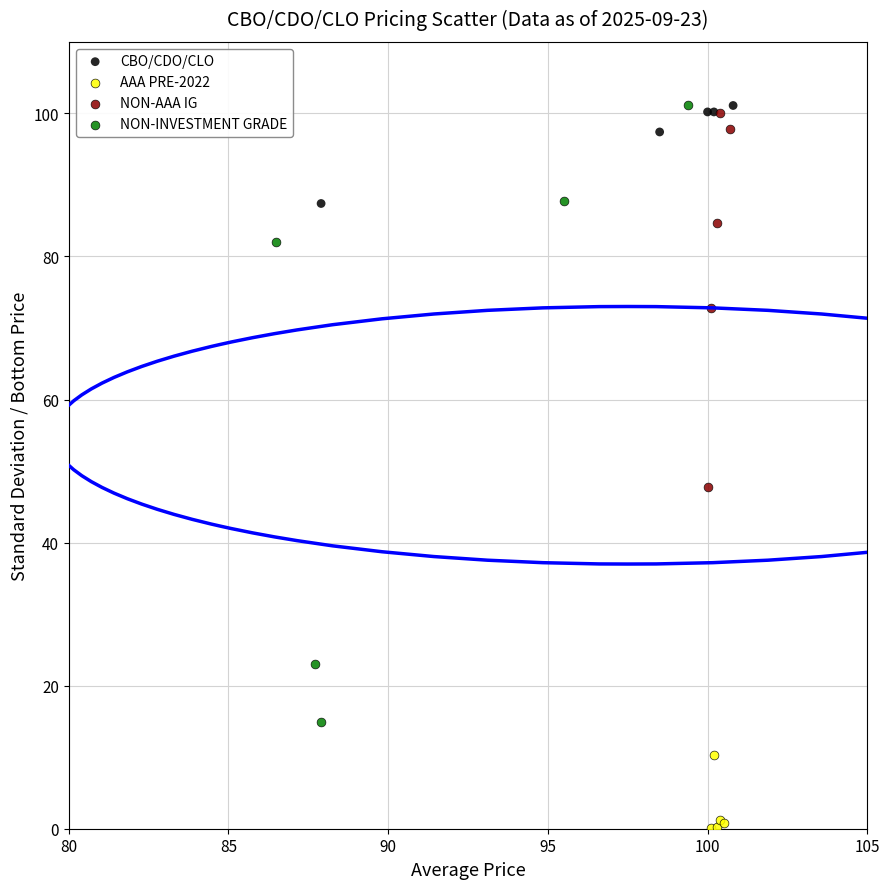

What are all the series names shown in the legend?

CBO/CDO/CLO, AAA PRE-2022, NON-AAA IG, NON-INVESTMENT GRADE